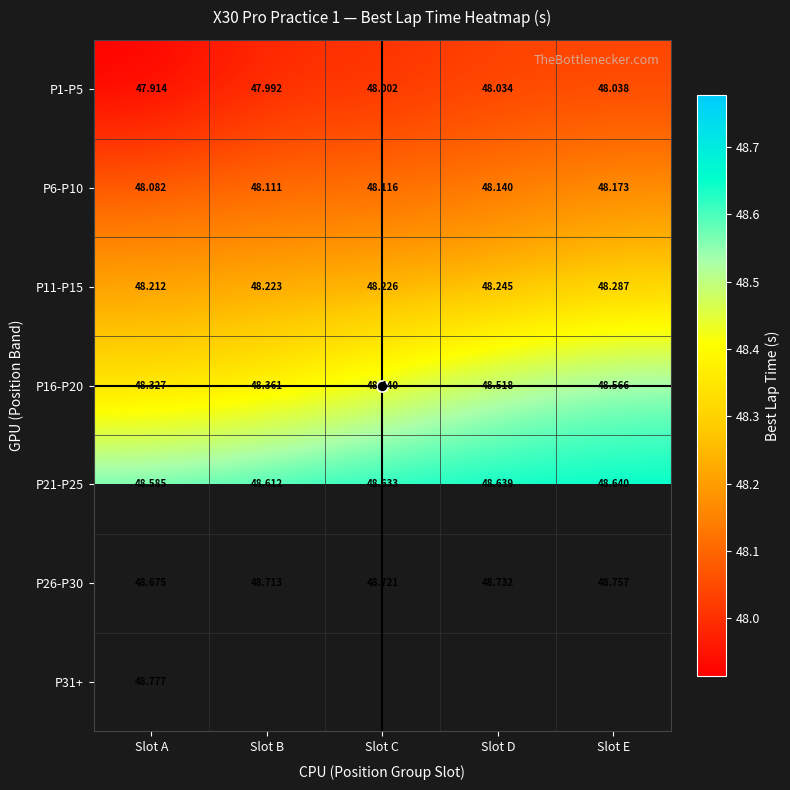

Is the value of P6-P10 at Slot C greater than the value of P16-P20 at Slot C?

No